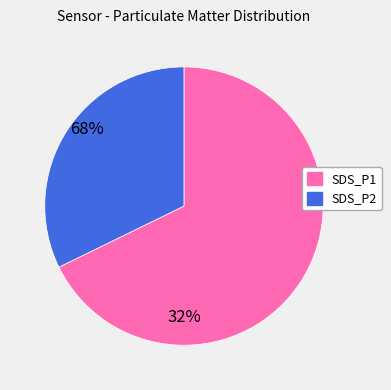

The SDS_P1 slice represents 54% of the pie. True or false?

False